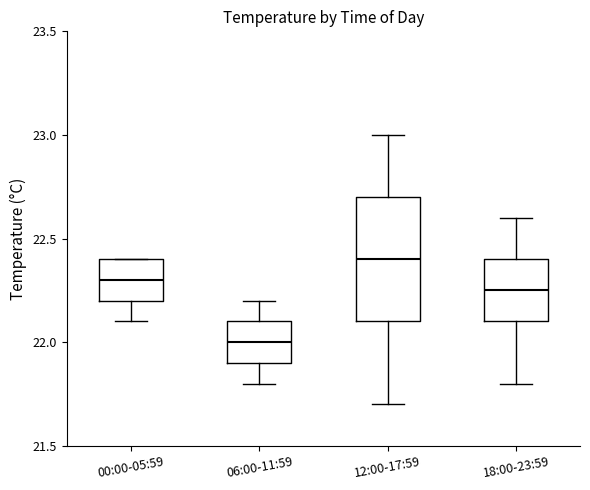

Which box is the tallest, from its lower edge to its upper edge?

12:00-17:59